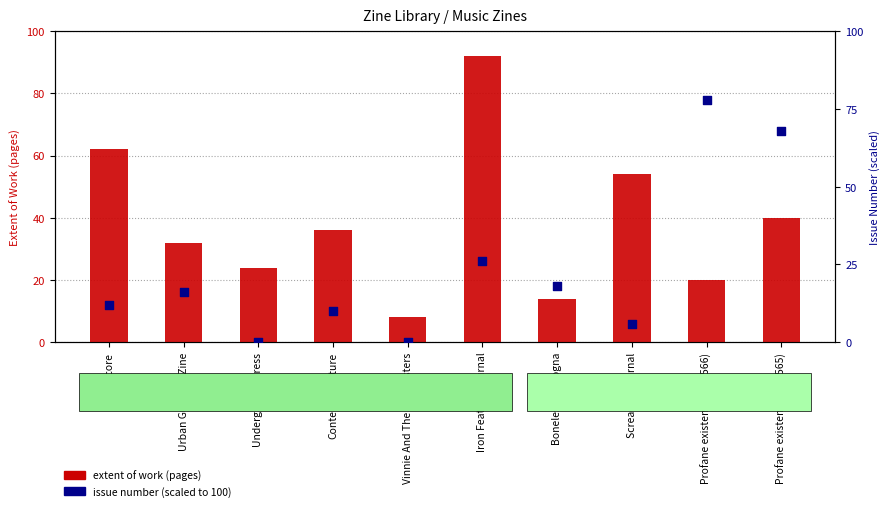

At how many categories does at least one series exceed 84?

1